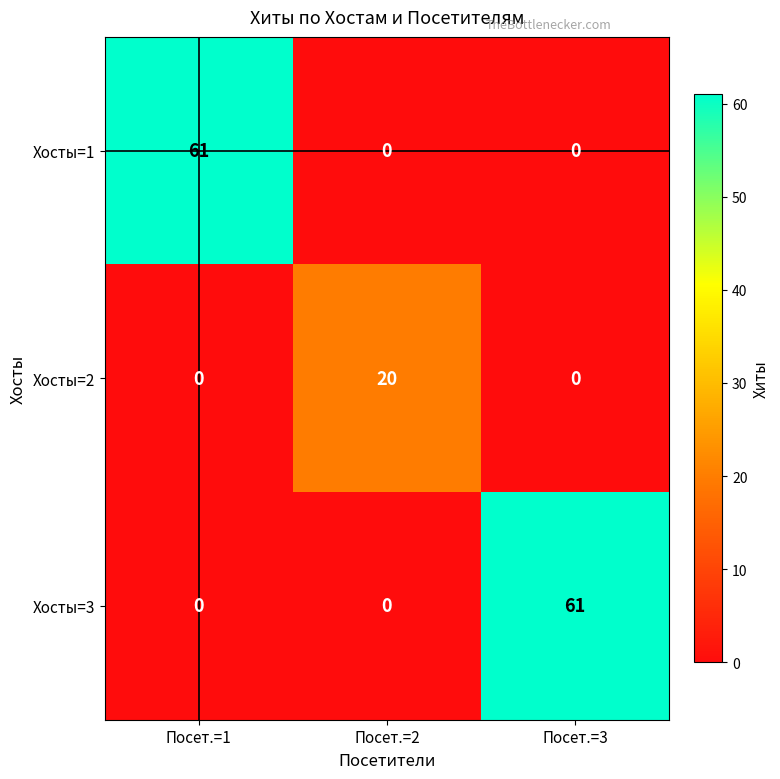

What is the difference between the maximum and minimum values in the Хосты=1 series?

61